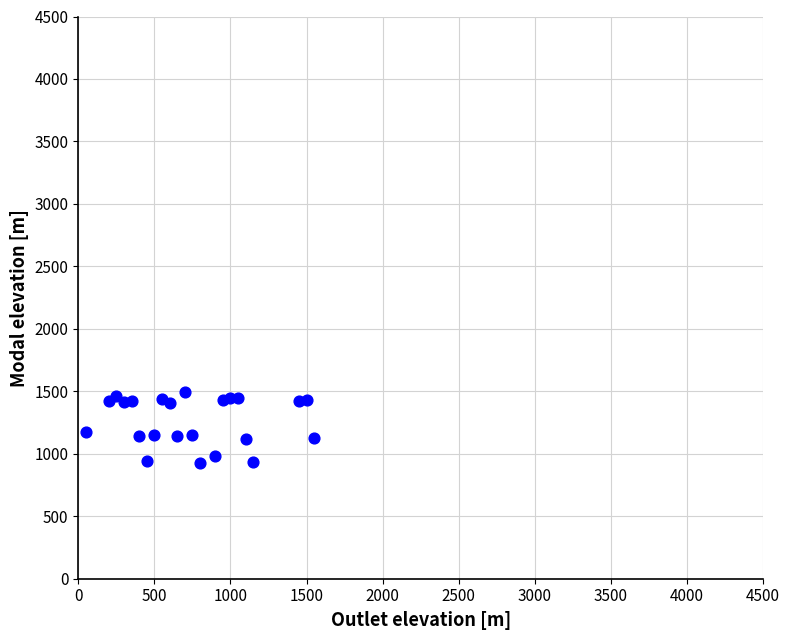

What is the range of X values (max minus min)?

1500.0